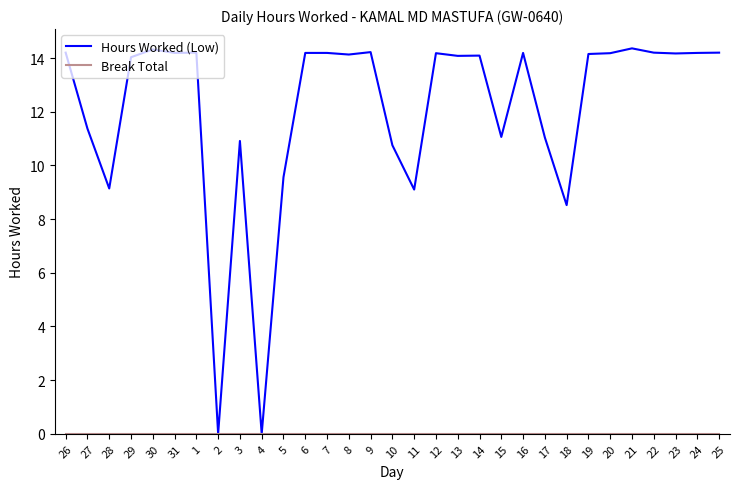

At how many categories does at least one series exceed 4?

29